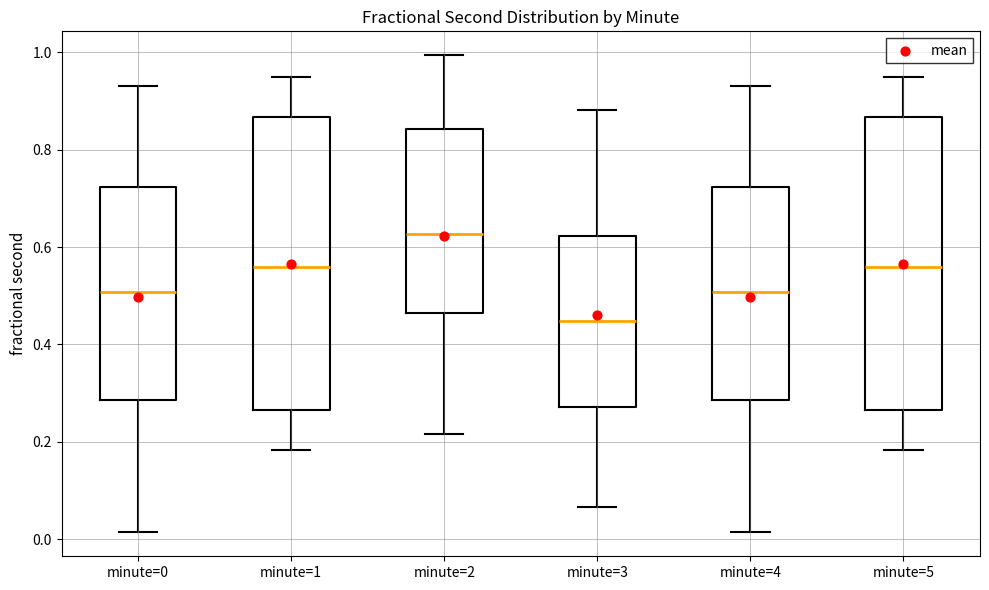

Which box's median line is the highest?

minute=2